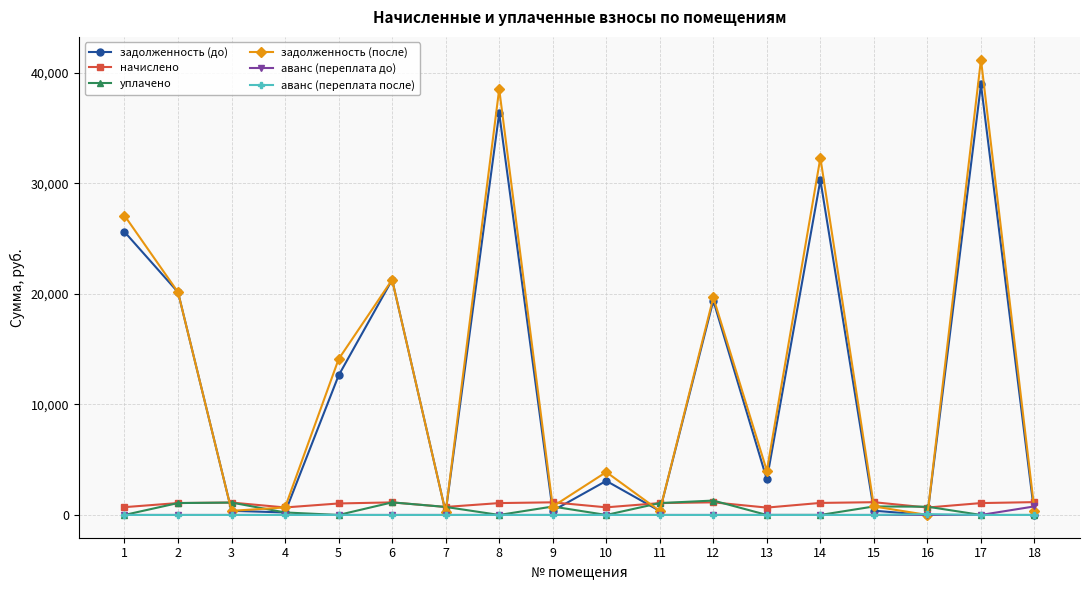

Which series changed the most between 4 and 14?

задолженность (после)